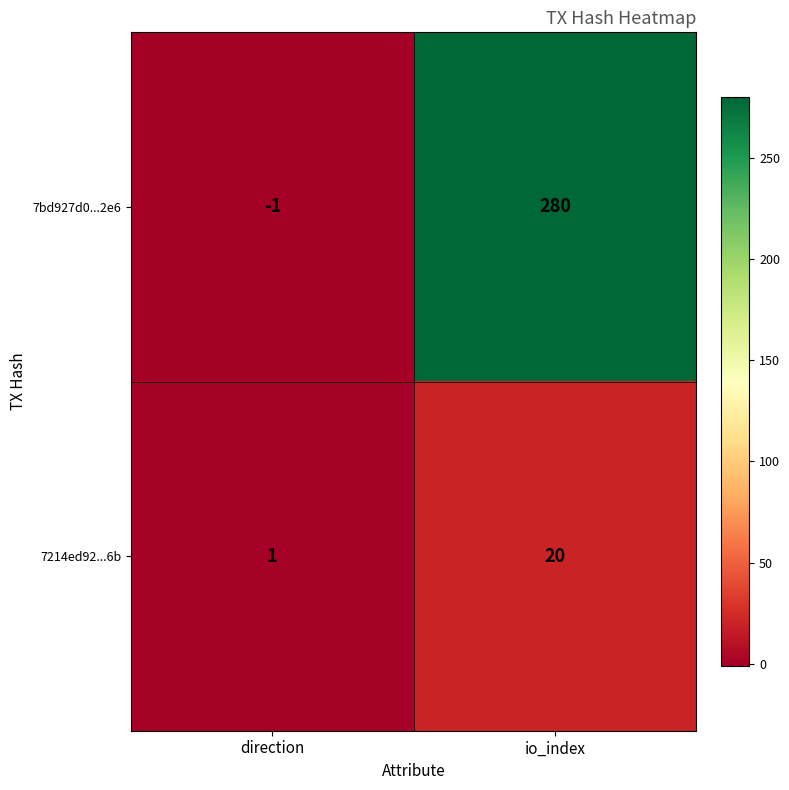

At which category is the sum across all series the highest?

io_index